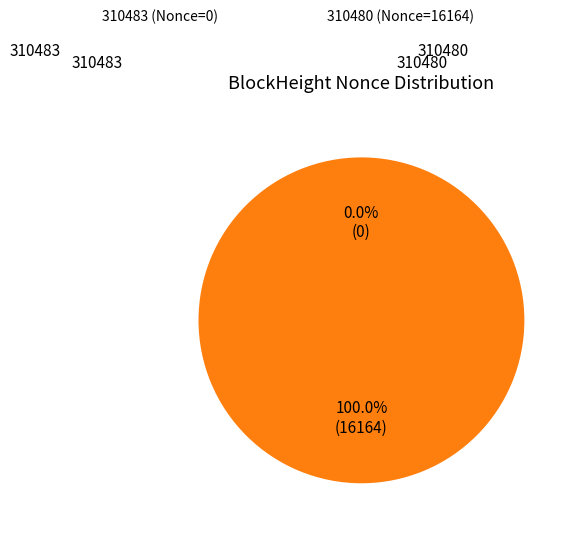

Which category has the biggest portion of the pie?

310480